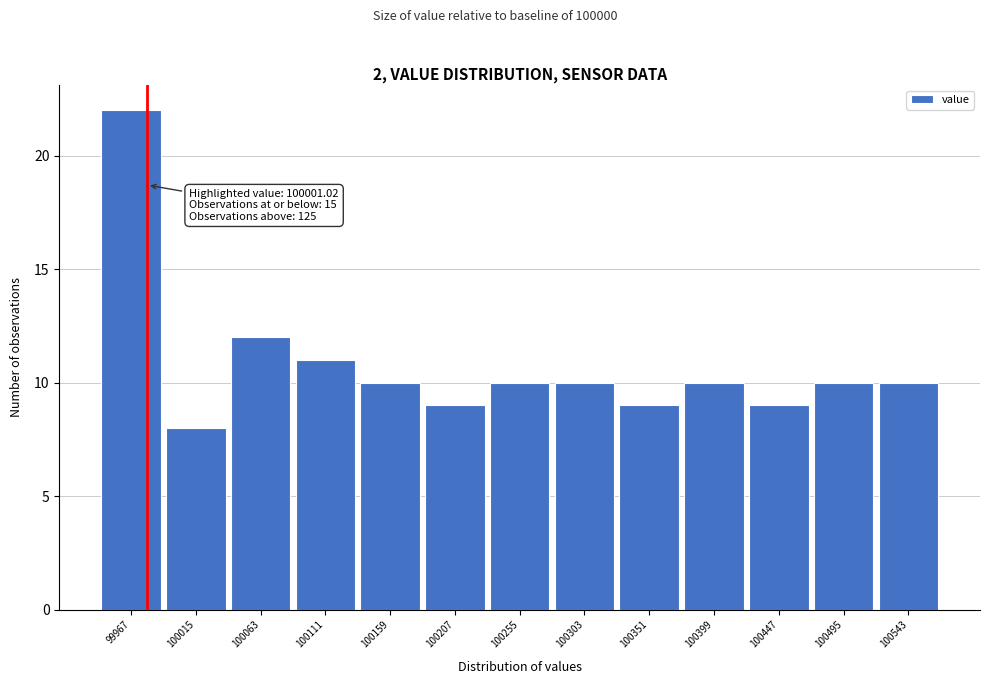

Reading left to right, extract all data points from this chart.

99967=22	100015=8	100063=12	100111=11	100159=10	100207=9	100255=10	100303=10	100351=9	100399=10	100447=9	100495=10	100543=10